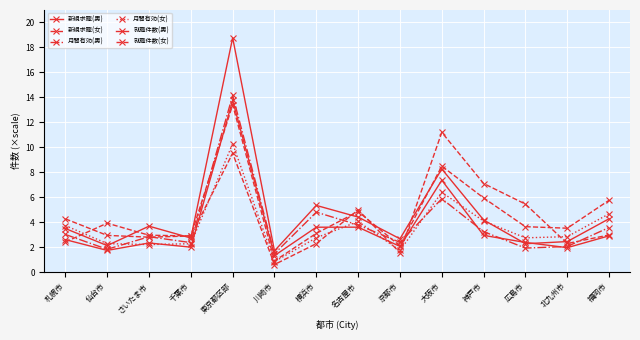

How many values in the 就職件数(女) series are below 2?

2